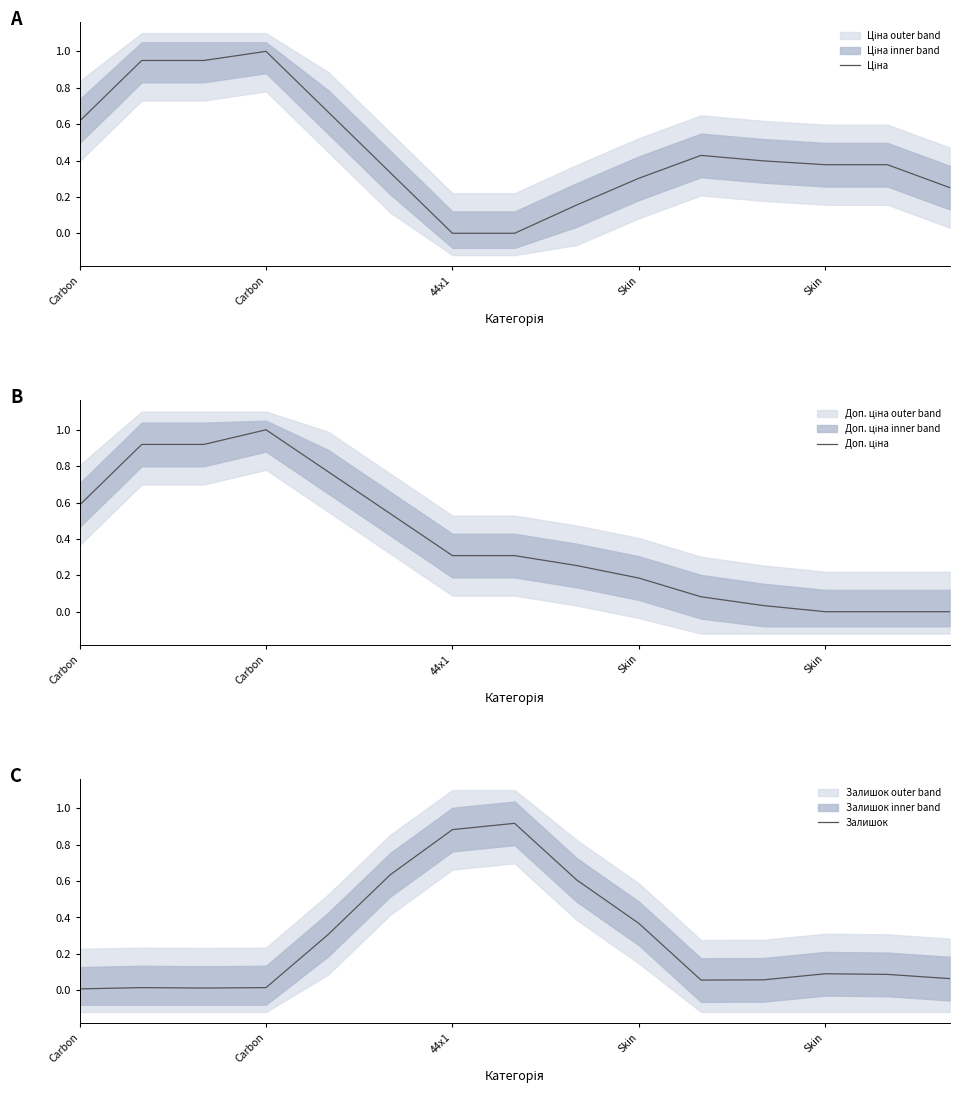

List the series in order of their overall mean, lowest first.

Залишок, Доп. ціна, Ціна